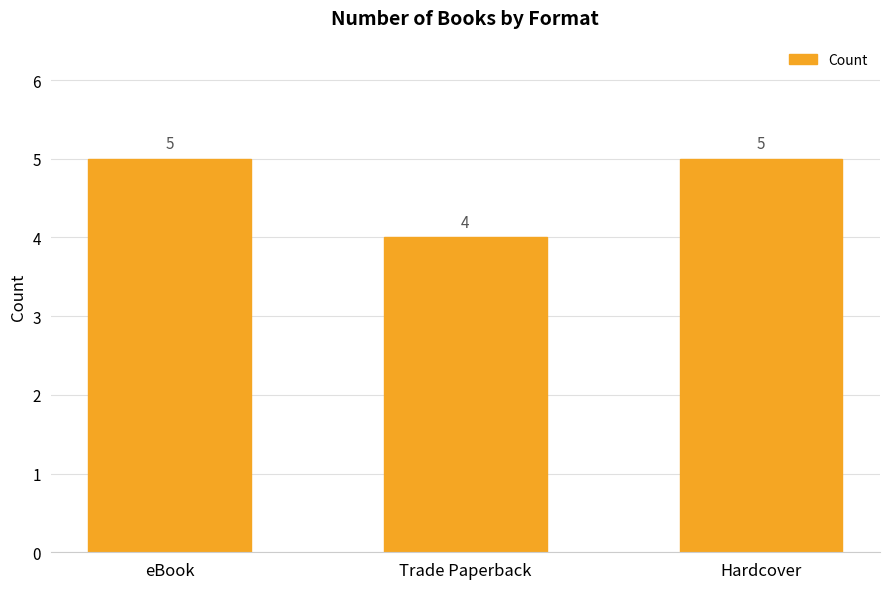

What is the difference between the maximum and minimum values?

1